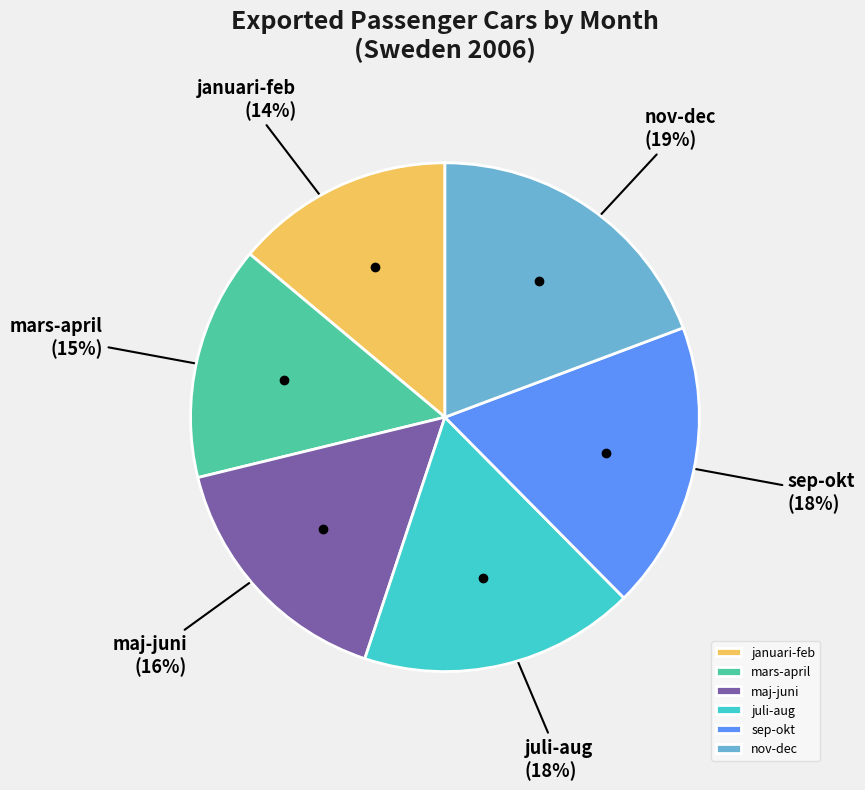

How many segments does this pie chart have?

6